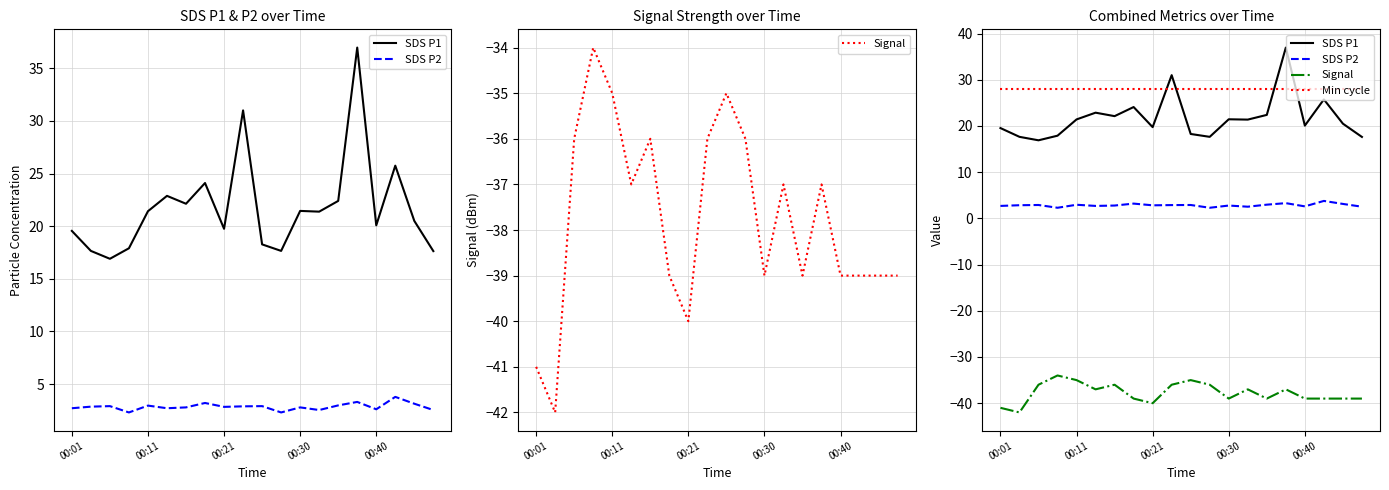

What is the spread (max minus min) of values at 5?

65.0